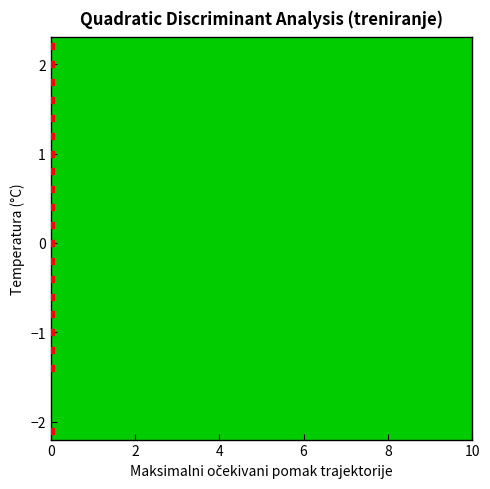

What is the range of Y values (max minus min)?

4.3